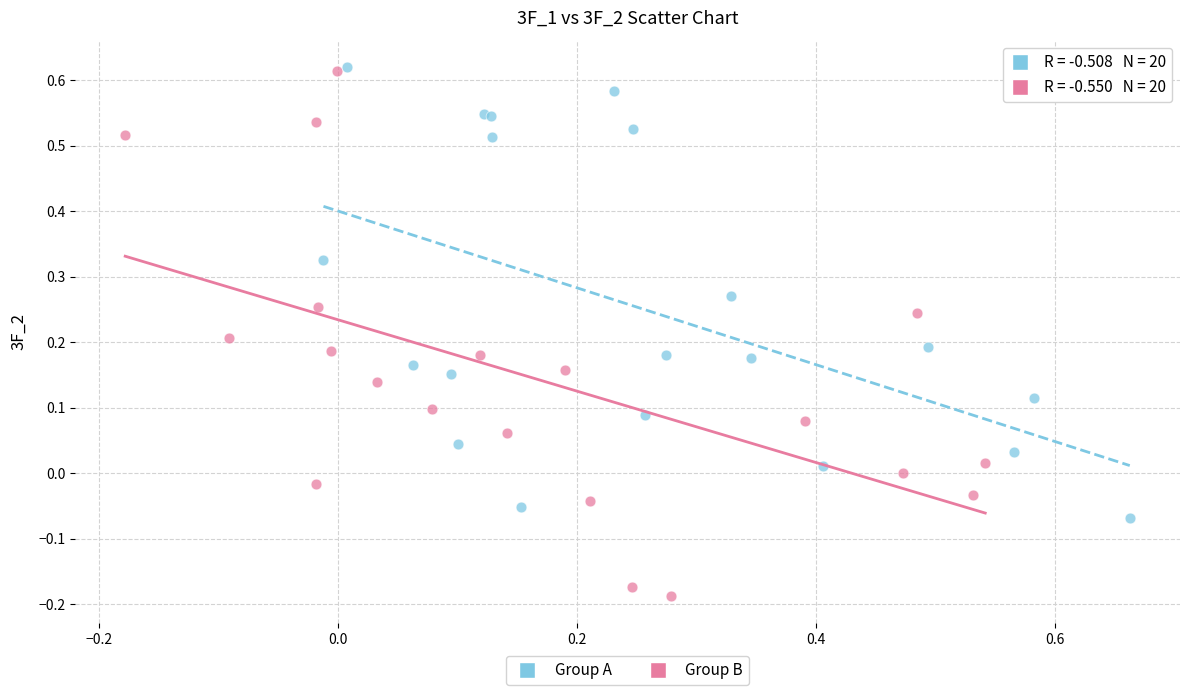

Which series has the largest Y range (max minus min)?

Group A